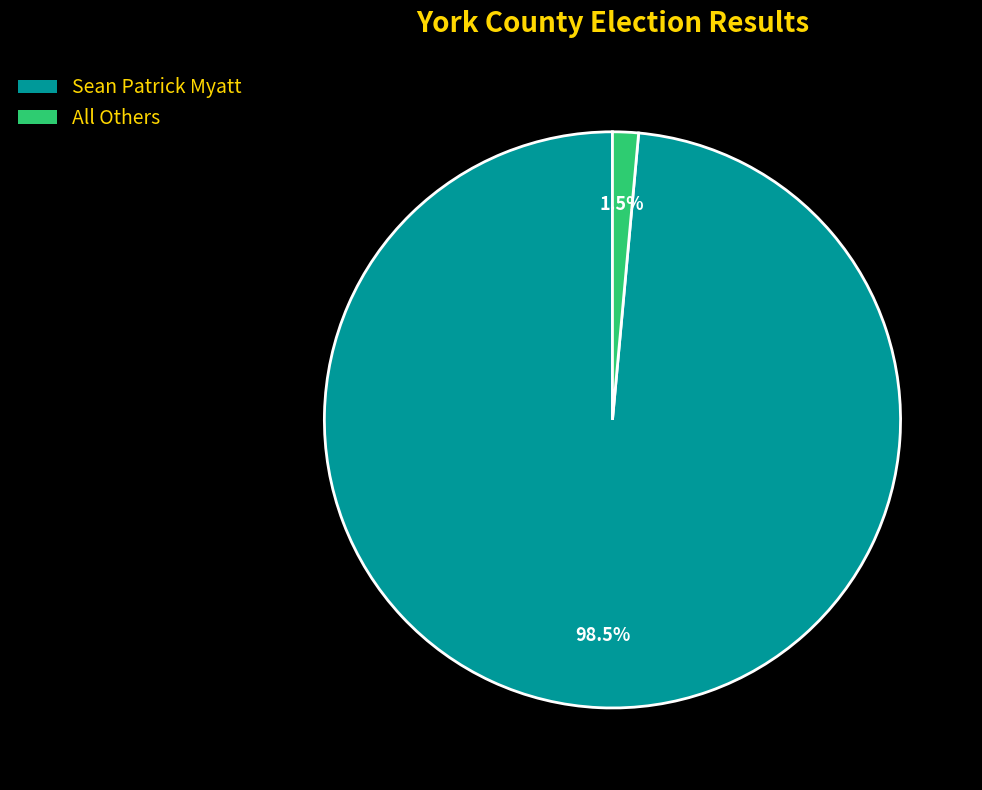

Does Sean Patrick Myatt account for over 50% of the chart?

Yes